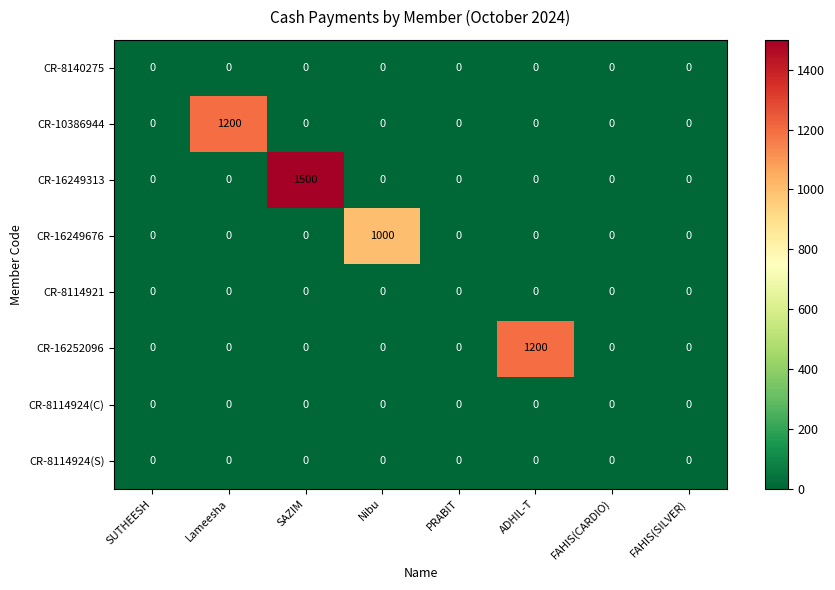

What is the maximum value shown in the chart?

1500